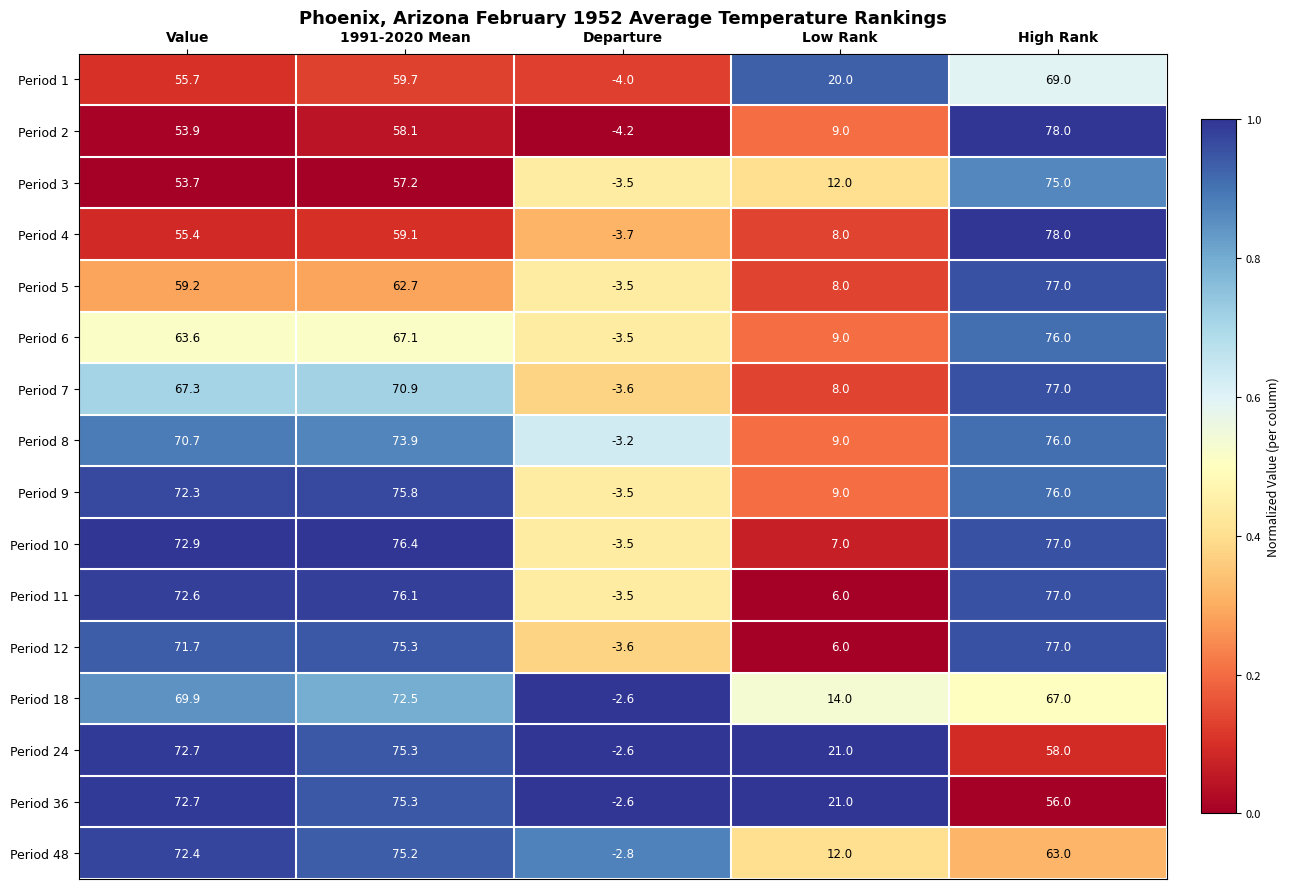

What is the total value across all series at Departure?

-53.9